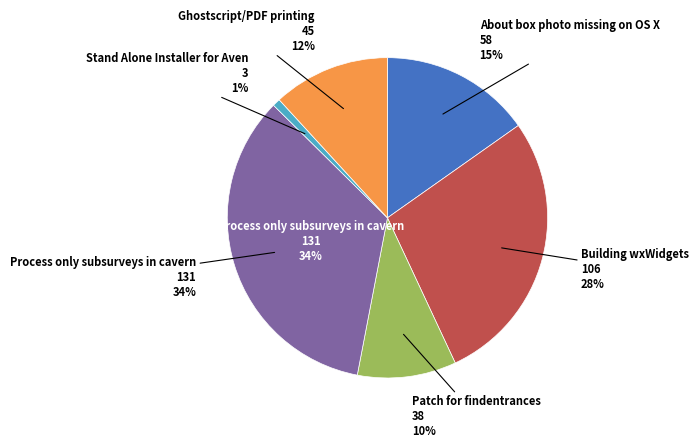

Count the number of slices in the pie.

6